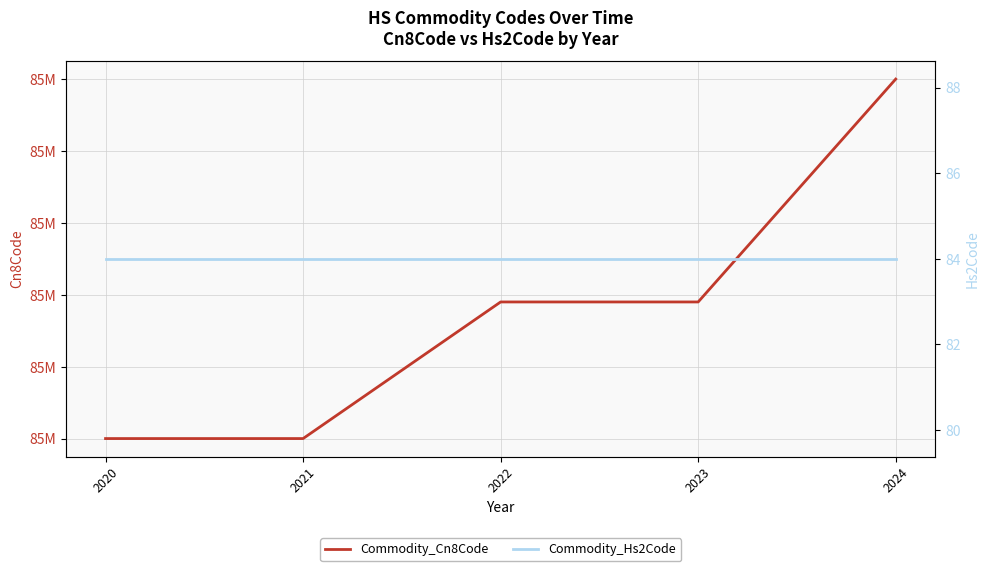

True or false: Commodity_Hs2Code and Commodity_Cn8Code cross at least once.

False